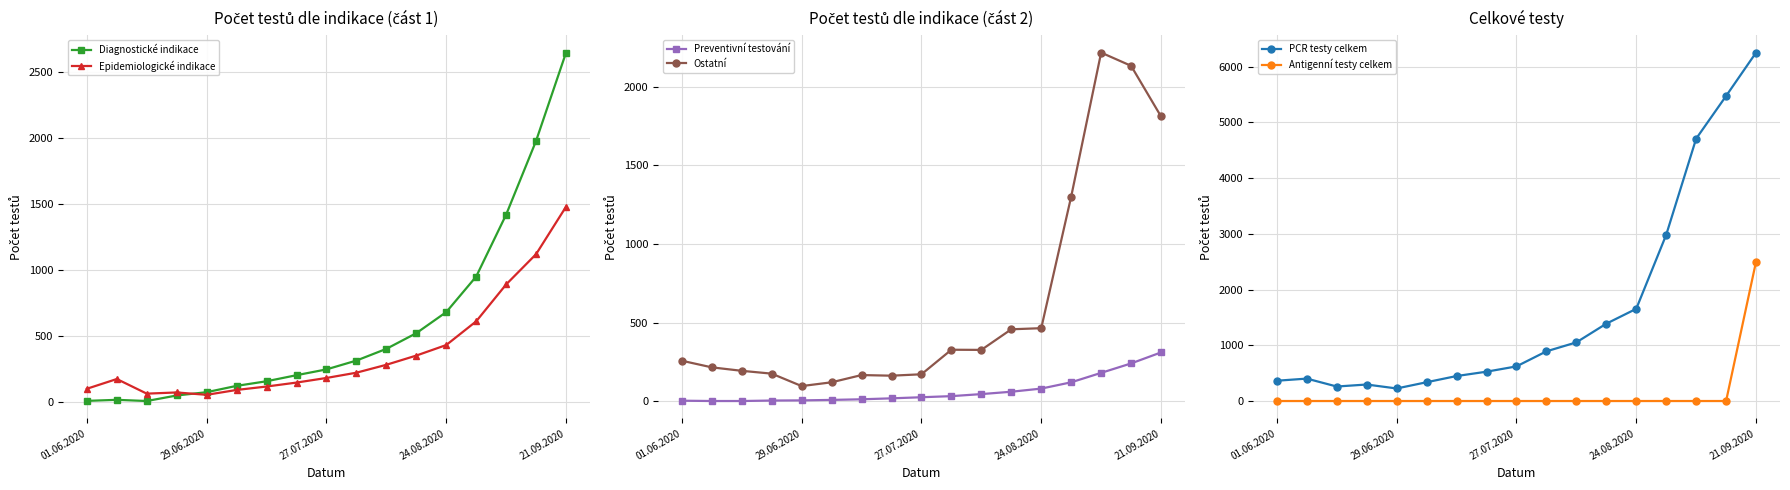

What is the value of the Diagnostické indikace point at the 9th from the left?

245